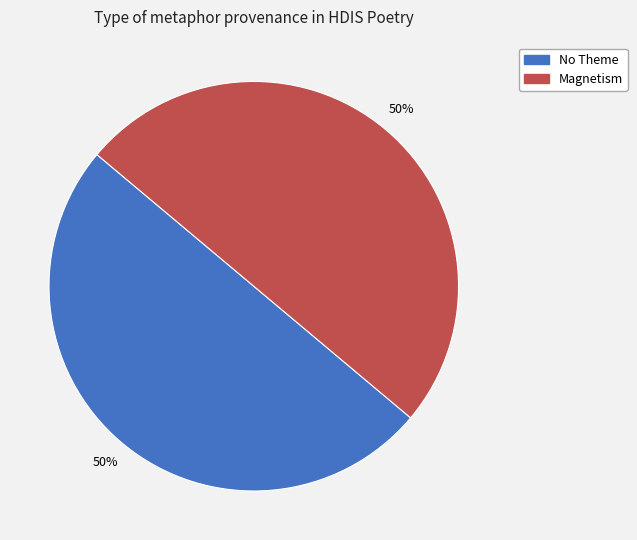

To the nearest percent, what is the average slice percentage?

50%